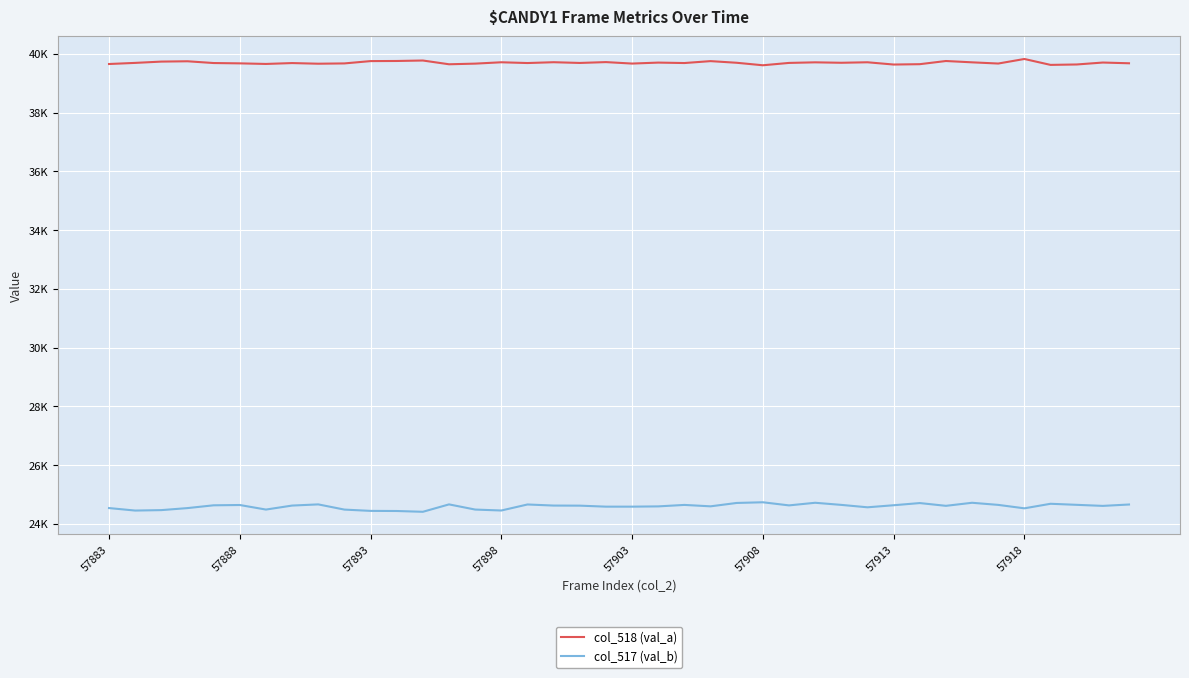

Is this an area chart (filled region under the line)?

No